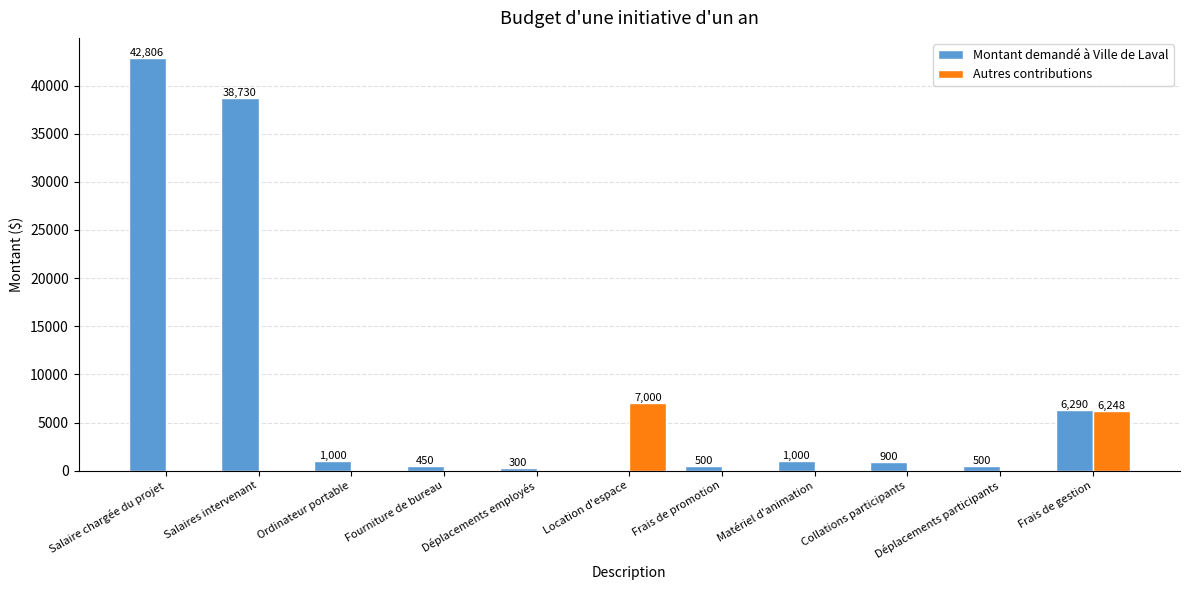

Is it true that Montant demandé à Ville de Laval equals 42806 at Salaire chargée du projet?

True